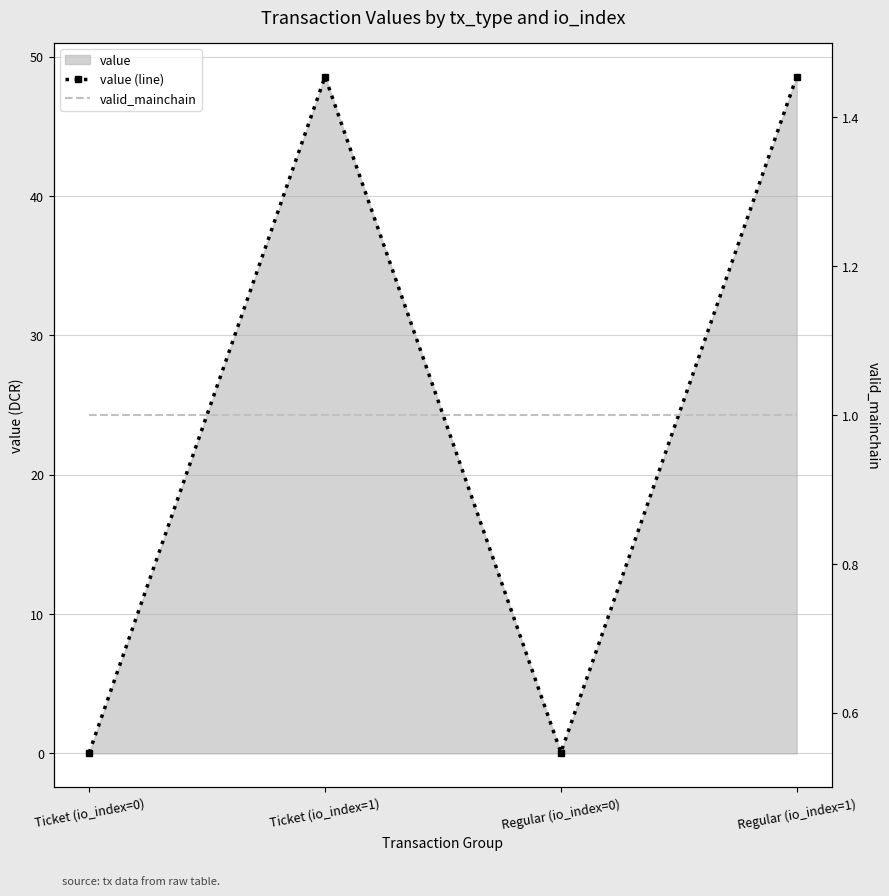

At which label does value (line) first exceed 48?

Ticket (io_index=1)